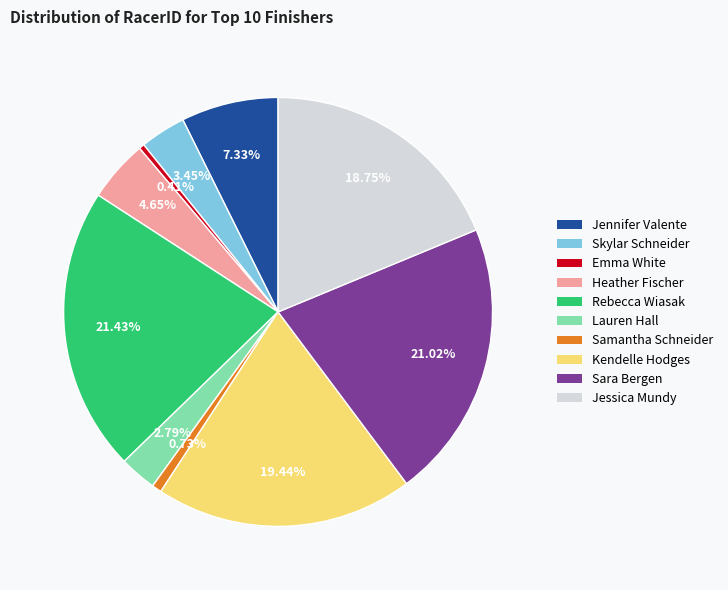

True or false: Jennifer Valente accounts for 7% of the total.

True